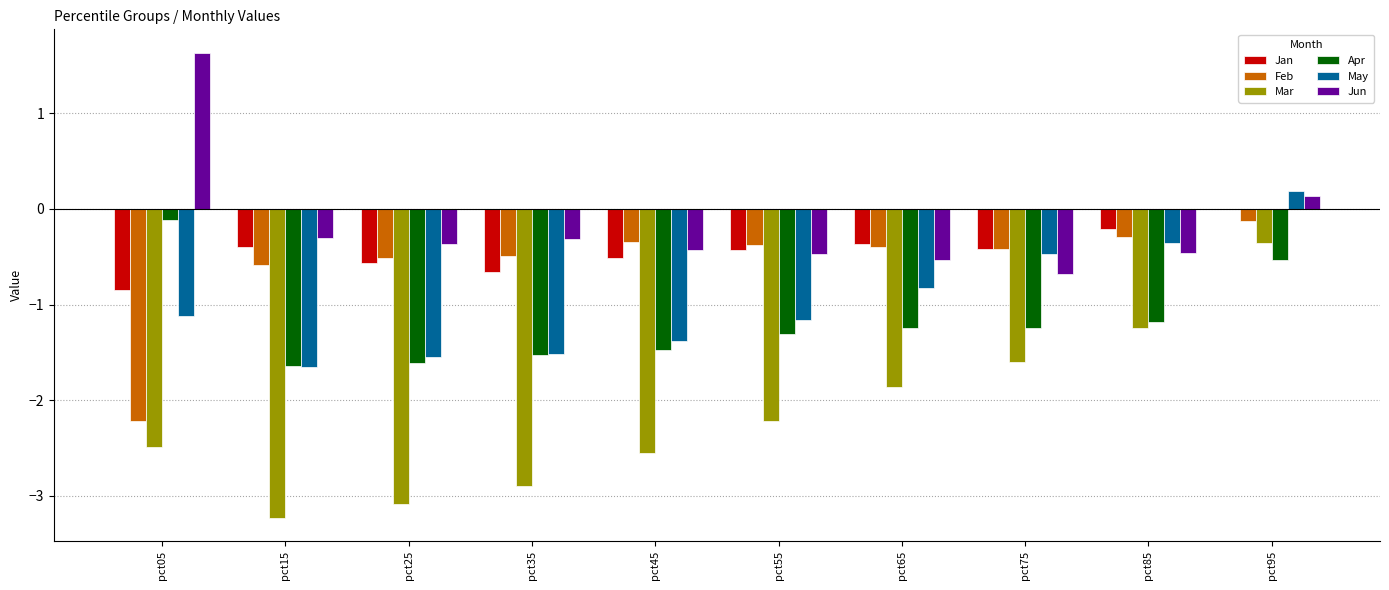

Is the value of Mar at pct05 greater than the value of Jan at pct45?

No